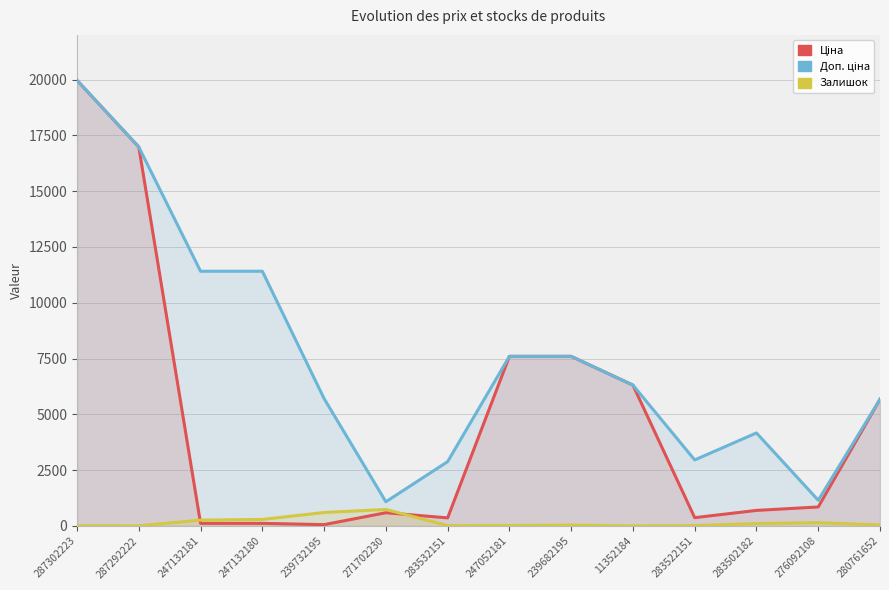

What is the greatest value displayed?

19964.2